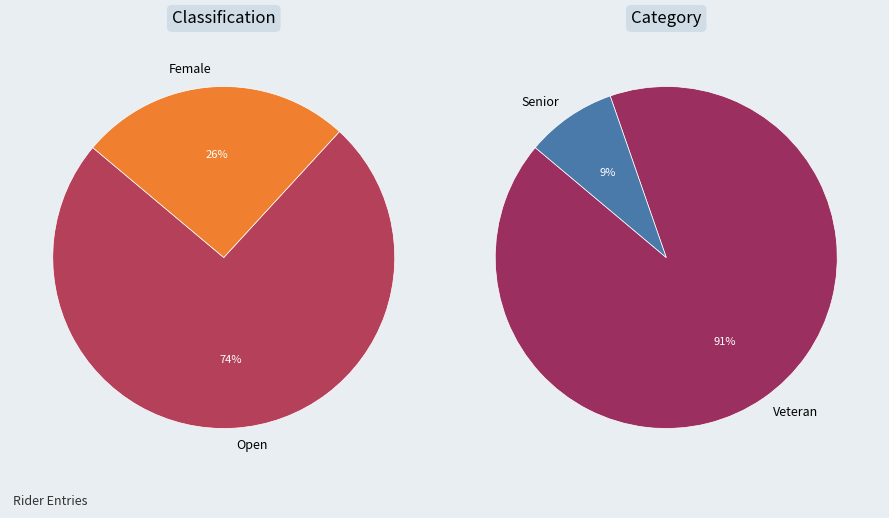

What percentage do Female and Open together represent?

100.0%